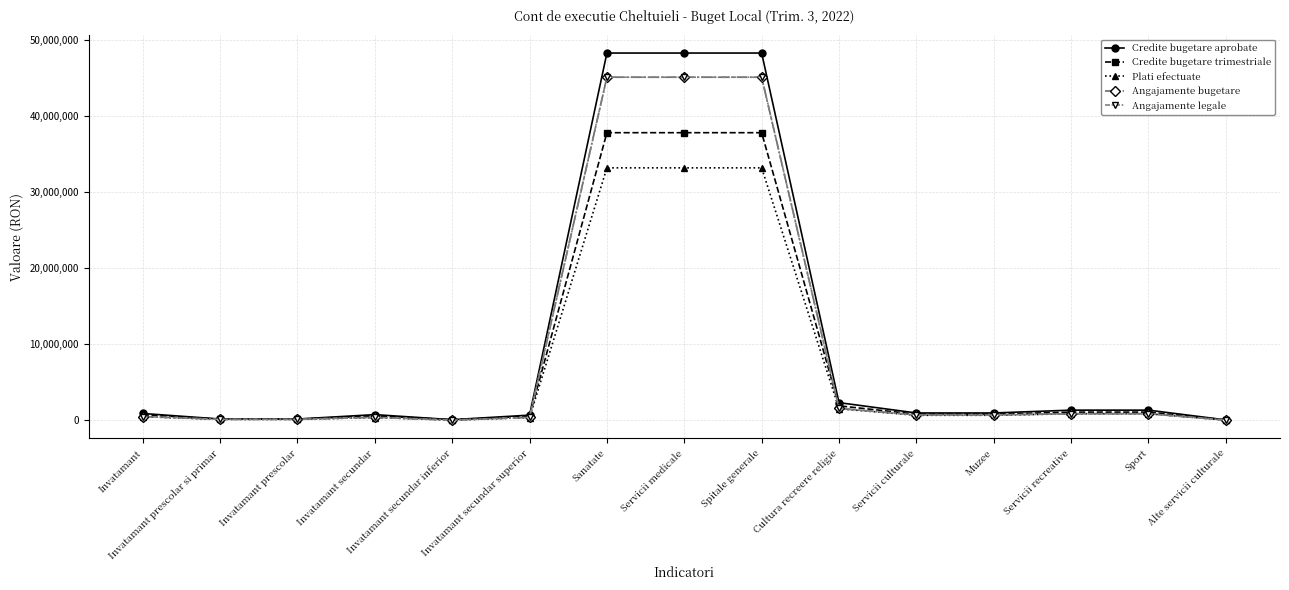

Which series has the widest spread of values?

Credite bugetare aprobate